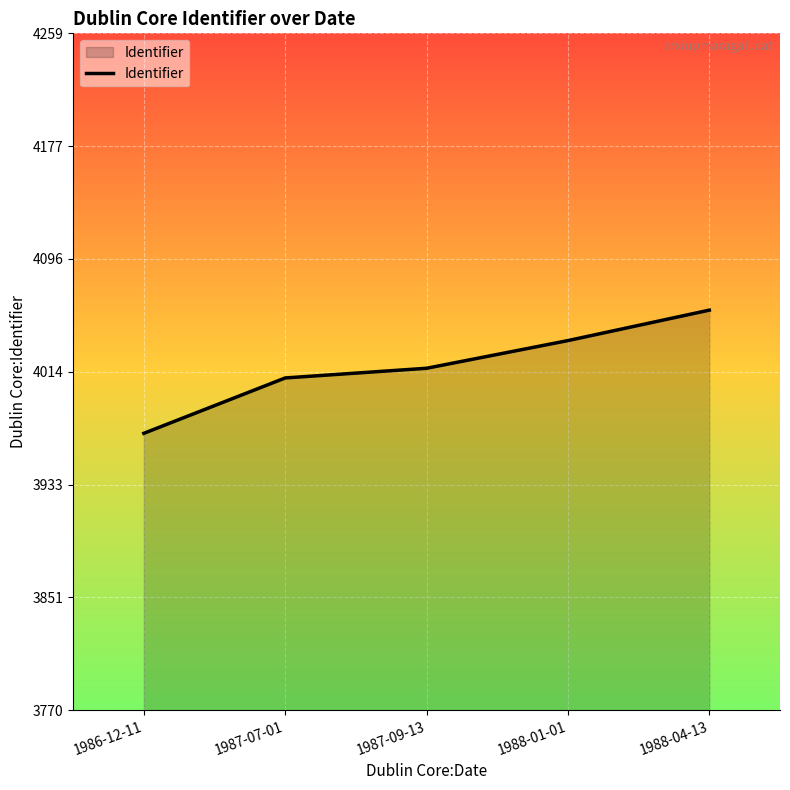

True or false: there are more than 1 points higher than both neighbors.

False